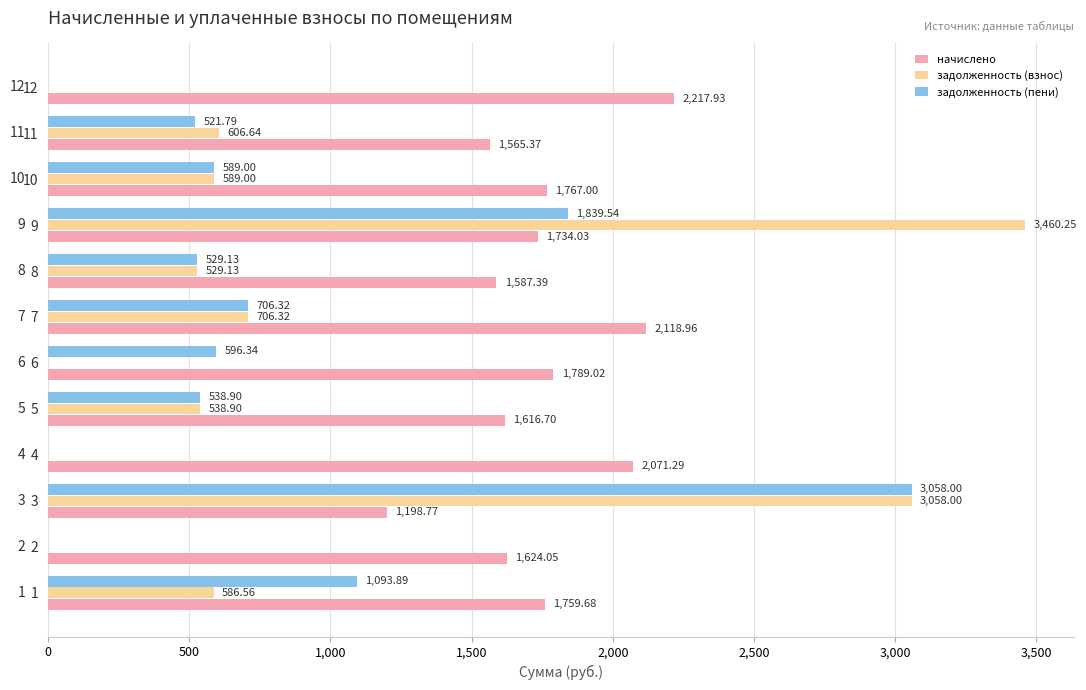

What are all the series names shown in the legend?

начислено, задолженность (взнос), задолженность (пени)